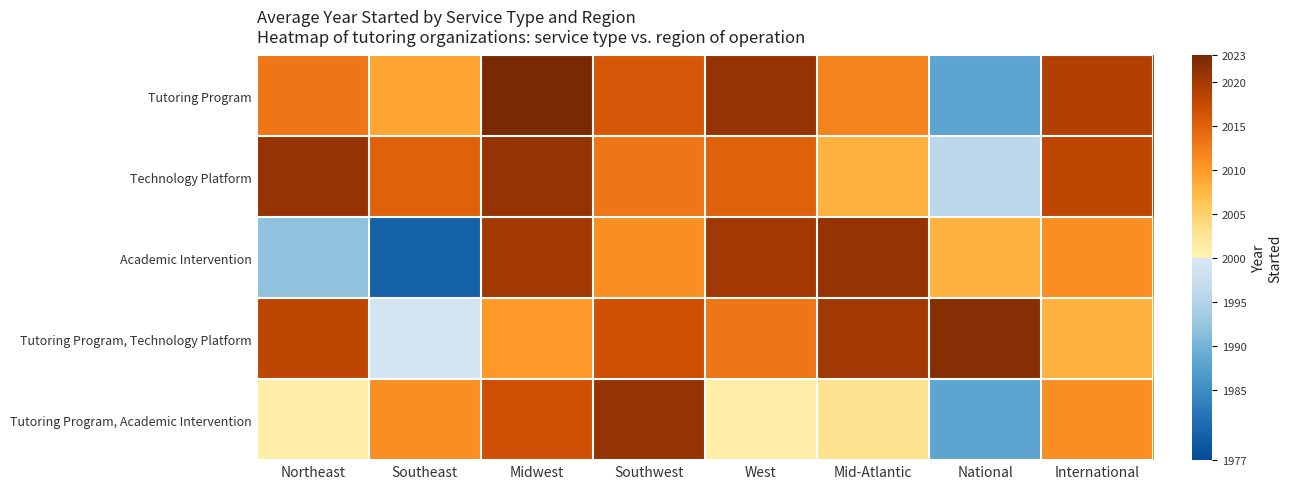

Which series changed the most between Mid-Atlantic and International?

Tutoring Program, Technology Platform